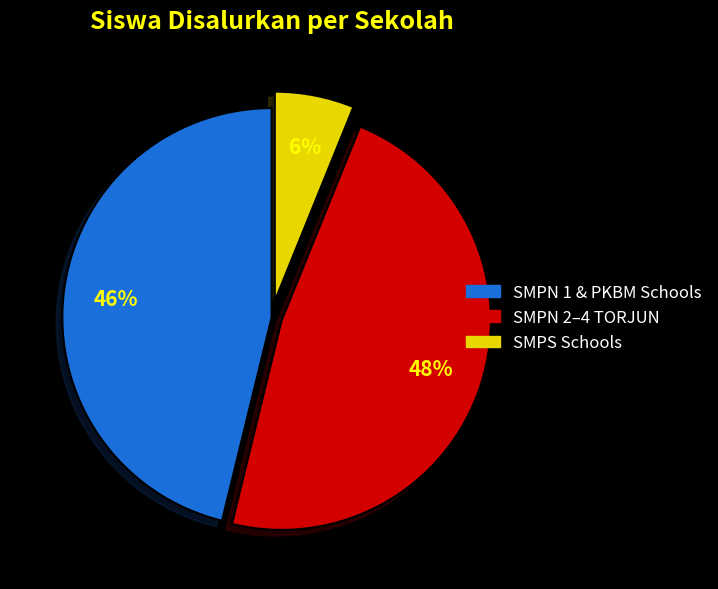

To the nearest percent, what is the difference between the largest and smallest slice percentages?

42%